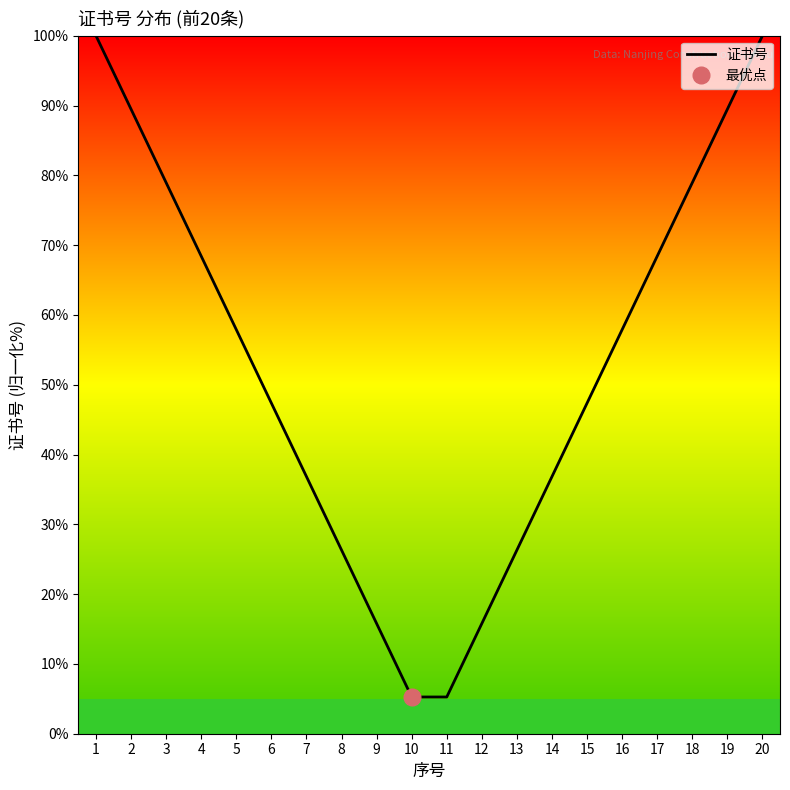

Reading left to right, extract all data points from this chart.

1=100.0	2=89.5	3=78.9	4=68.4	5=57.9	6=47.4	7=36.8	8=26.3	9=15.8	10=5.3	11=5.3	12=15.8	13=26.3	14=36.8	15=47.4	16=57.9	17=68.4	18=78.9	19=89.5	20=100.0